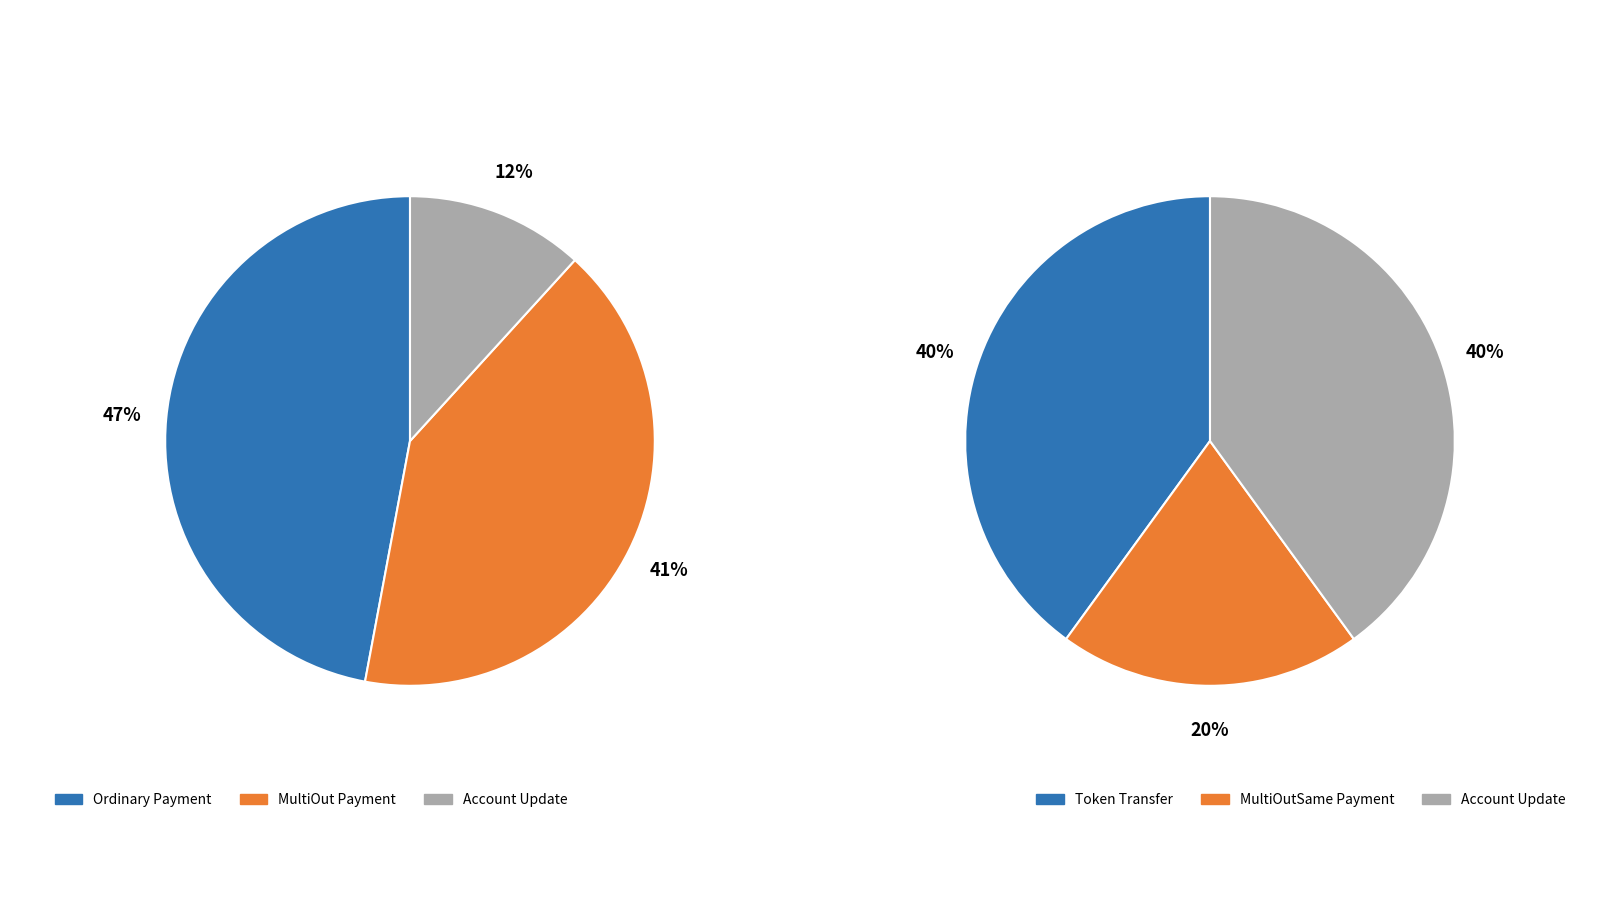

True or false: MultiOut Payment accounts for 40% of the total.

False